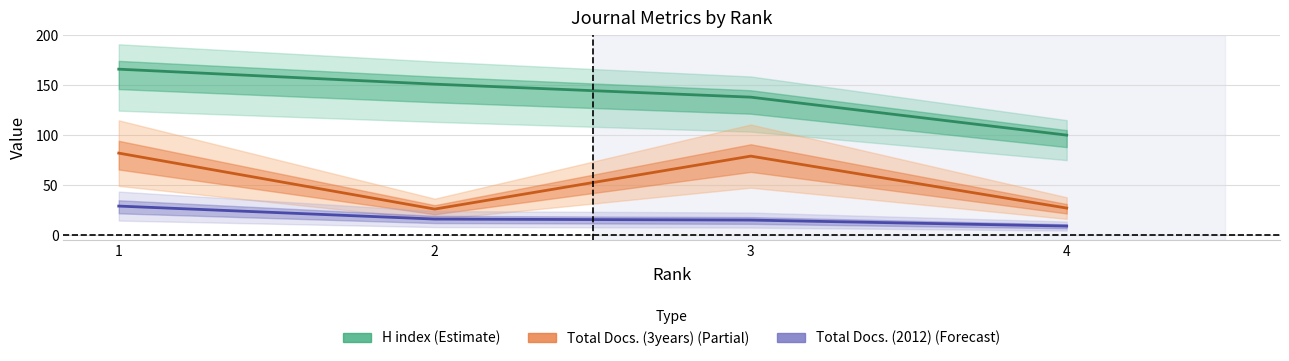

Read the Total Docs. (2012) value at 4.

9